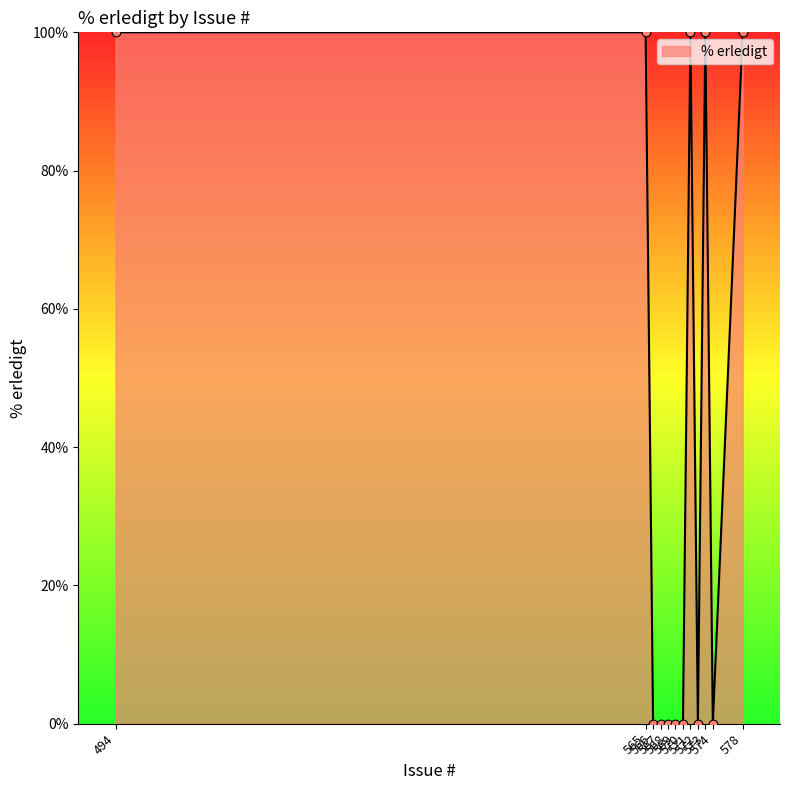

Between 565 and 567, which is larger?

565